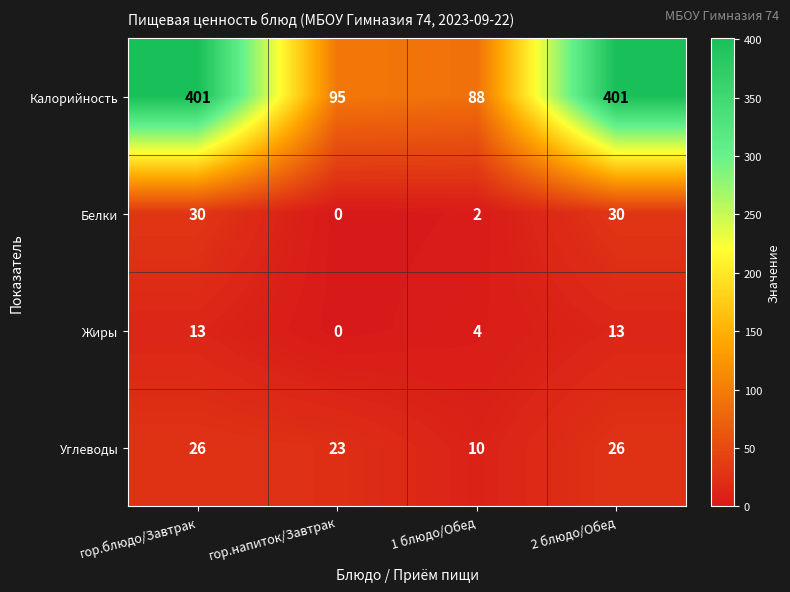

At how many categories does at least one series exceed 296?

2